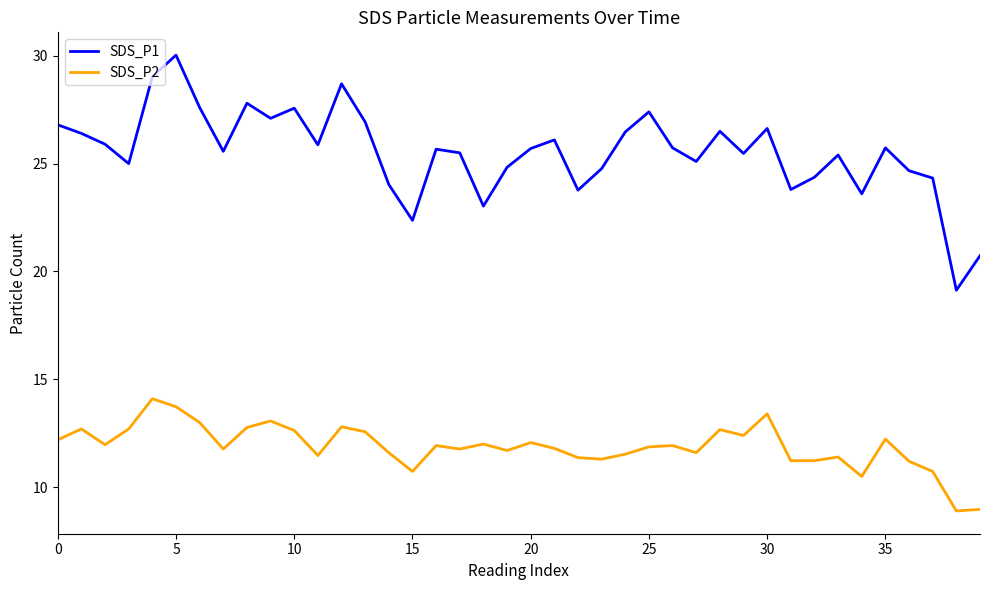

What is the maximum value shown in the chart?

30.0